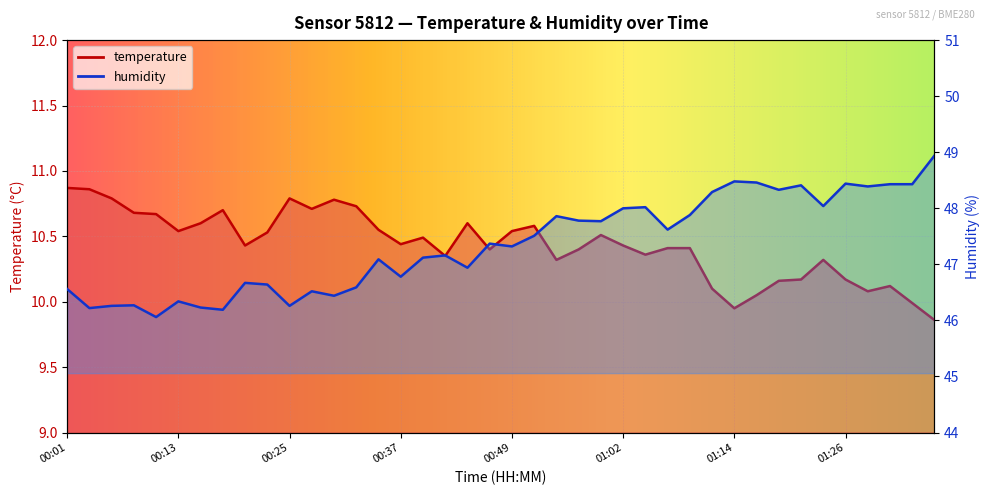

True or false: humidity and temperature cross at least once.

False